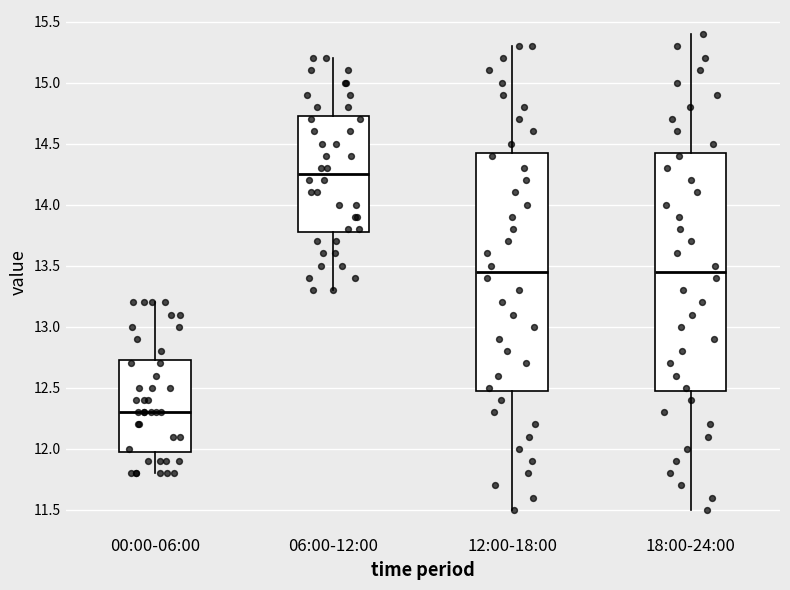

Reading left to right, transcribe this box plot: for each box, give where its median line is, the range the box spans, and where its two whiskers end, as read against the y-axis. The values are not printed on the chart, so give them approximately, as read against the axis.

00:00-06:00: median 12.30, box 12.00 to 12.75, whiskers 11.80 to 13.20
06:00-12:00: median 14.25, box 13.80 to 14.75, whiskers 13.30 to 15.20
12:00-18:00: median 13.45, box 12.50 to 14.45, whiskers 11.50 to 15.30
18:00-24:00: median 13.45, box 12.50 to 14.45, whiskers 11.50 to 15.40